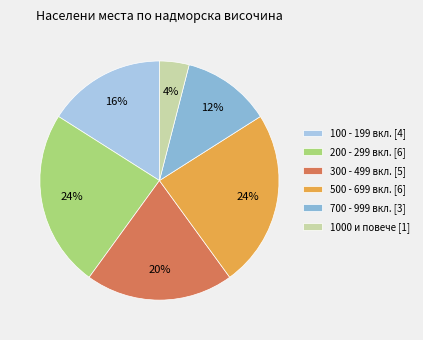

How many slices are in this pie chart?

6